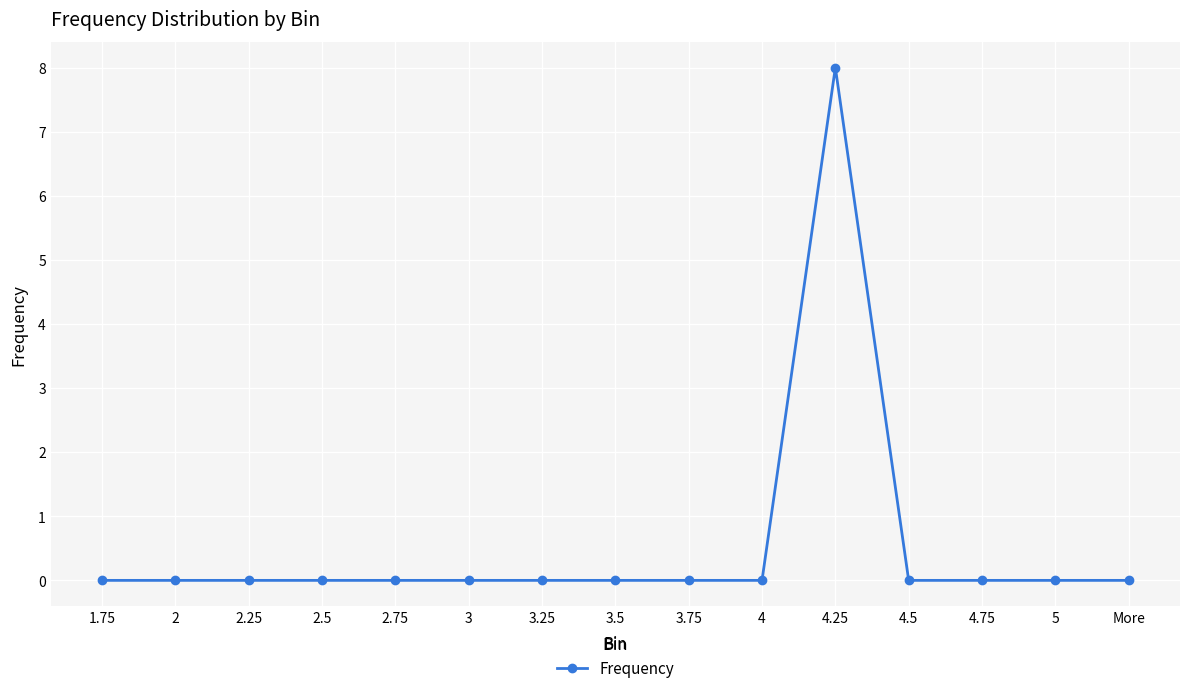

What position from the left is 3.5?

8